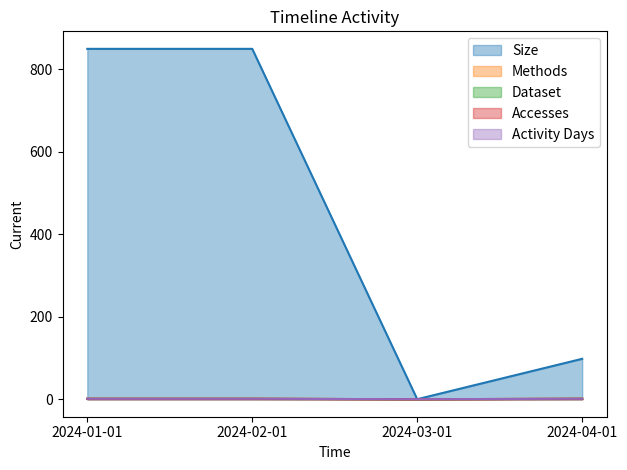

List the series in order of their peak value, lowest first.

Methods, Dataset, Accesses, Activity Days, Size